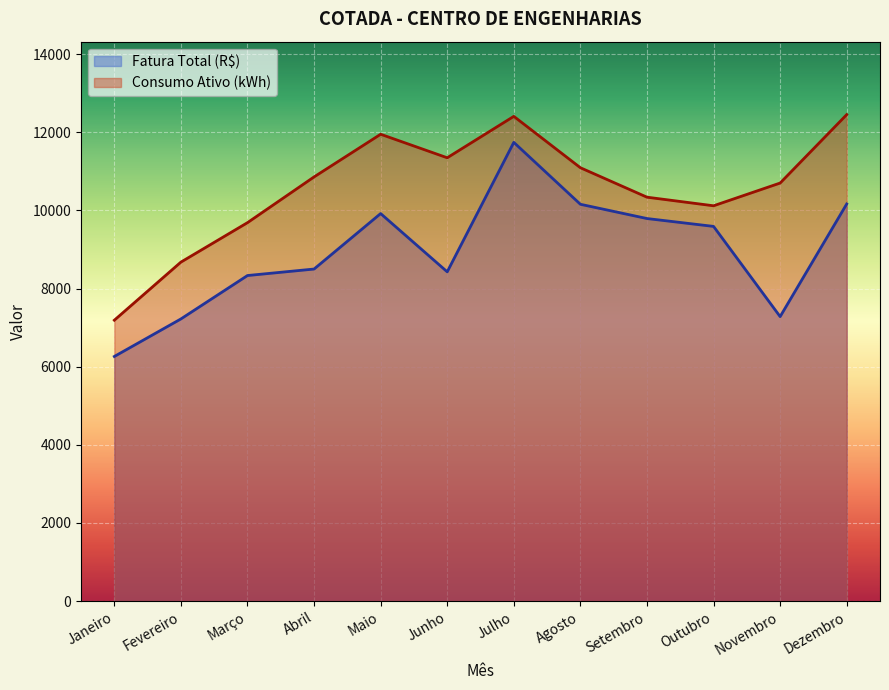

How many lines are shown in the chart?

2